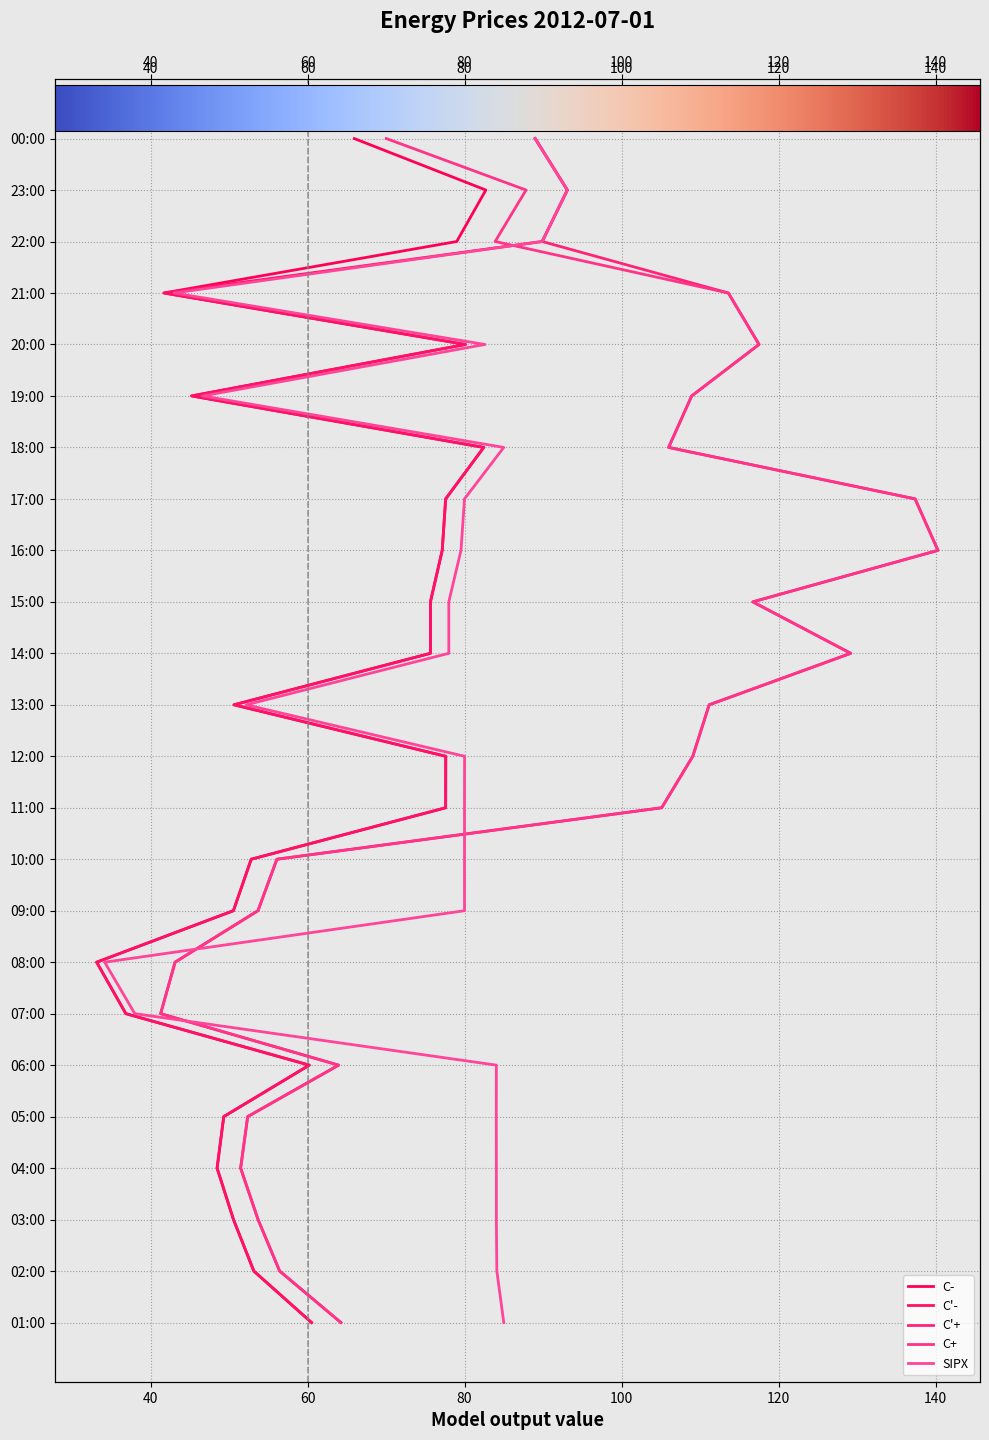

Which series has the largest total across all categories?

C-